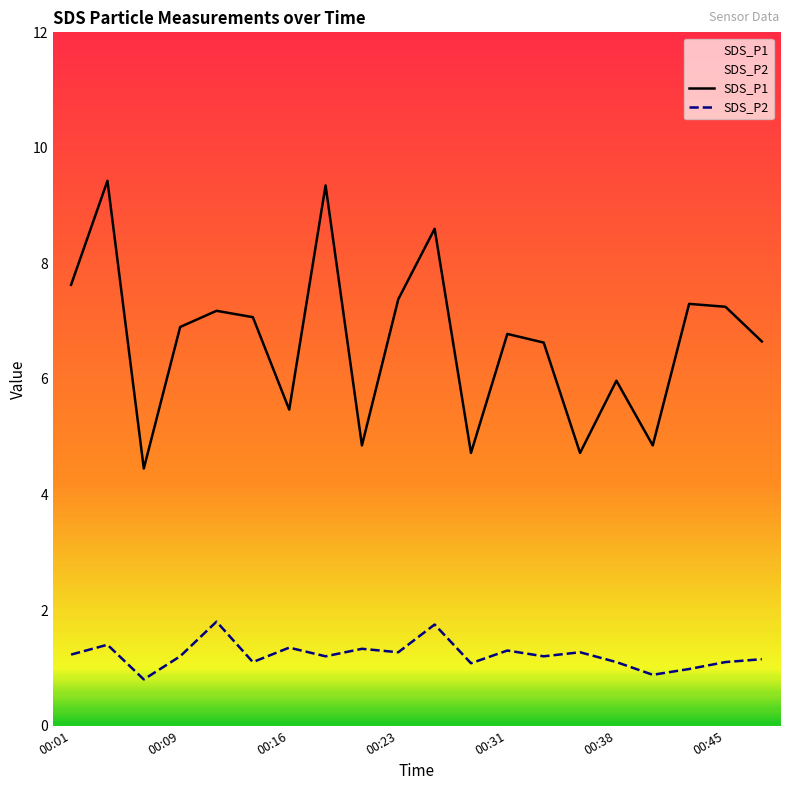

Reading left to right, transcribe all the data shown in this chart.

SDS_P1: 00:01=7.6	00:04=9.4	00:06=4.5	00:09=6.9	00:11=7.2	00:14=7.1	00:16=5.5	00:18=9.3	00:21=4.8	00:23=7.4	00:26=8.6	00:28=4.7	00:31=6.8	00:33=6.6	00:36=4.7	00:38=6.0	00:41=4.8	00:43=7.3	00:45=7.2	00:48=6.7
SDS_P2: 00:01=1.2	00:04=1.4	00:06=0.8	00:09=1.2	00:11=1.8	00:14=1.1	00:16=1.4	00:18=1.2	00:21=1.3	00:23=1.3	00:26=1.8	00:28=1.1	00:31=1.3	00:33=1.2	00:36=1.3	00:38=1.1	00:41=0.9	00:43=1.0	00:45=1.1	00:48=1.1